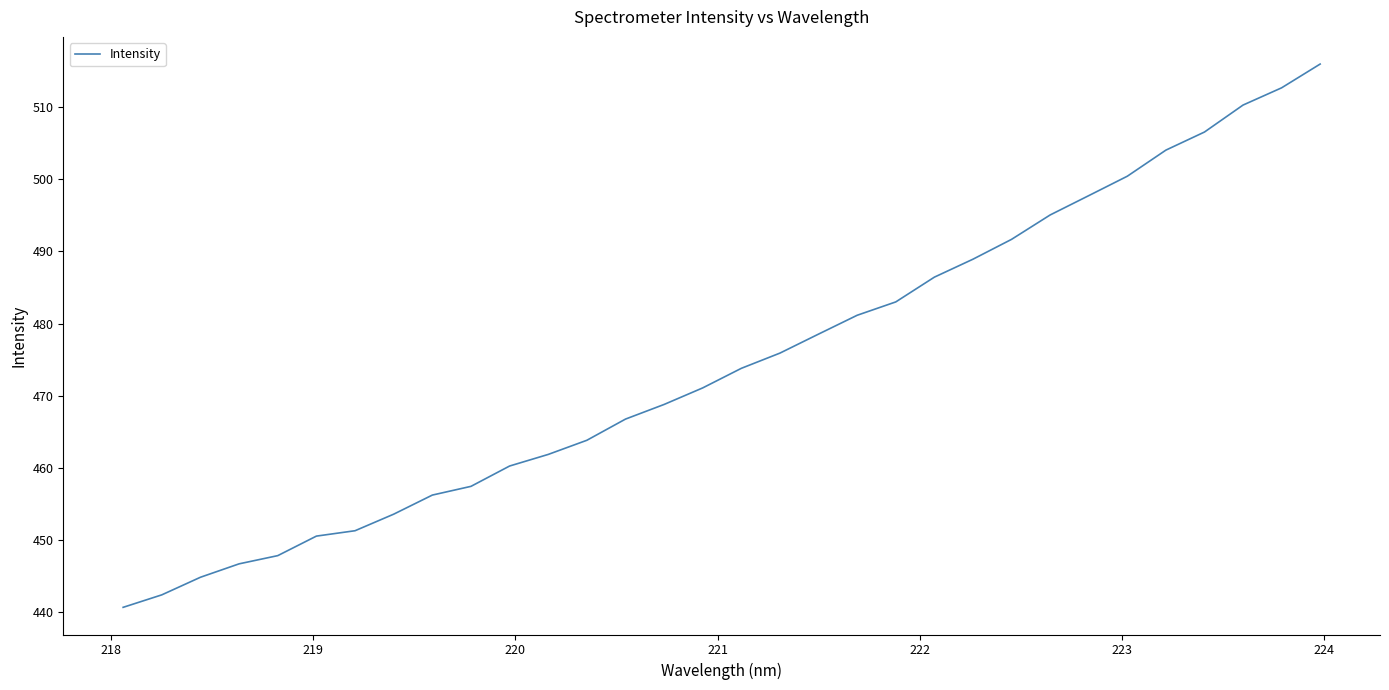

Is this an area chart (filled region under the line)?

No